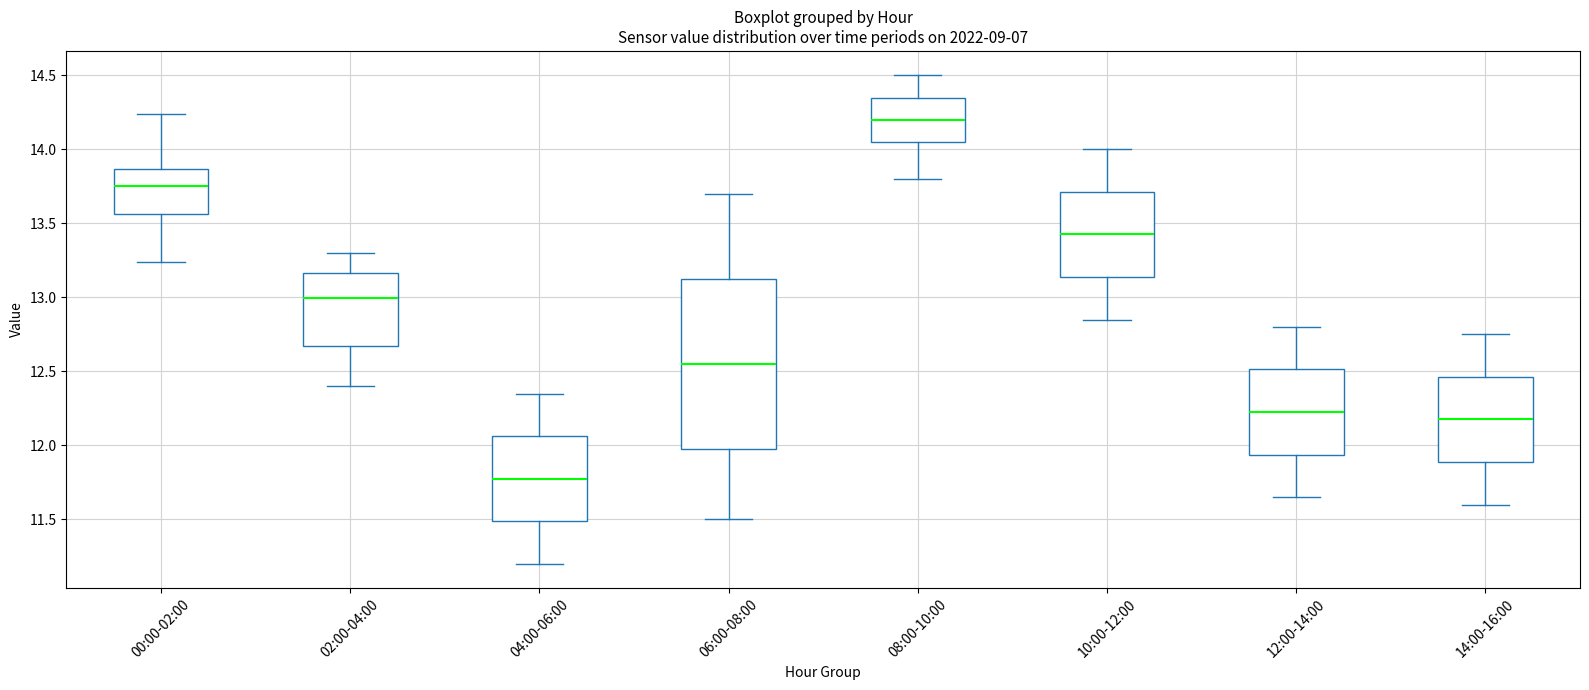

Which box's median line is the highest?

08:00-10:00